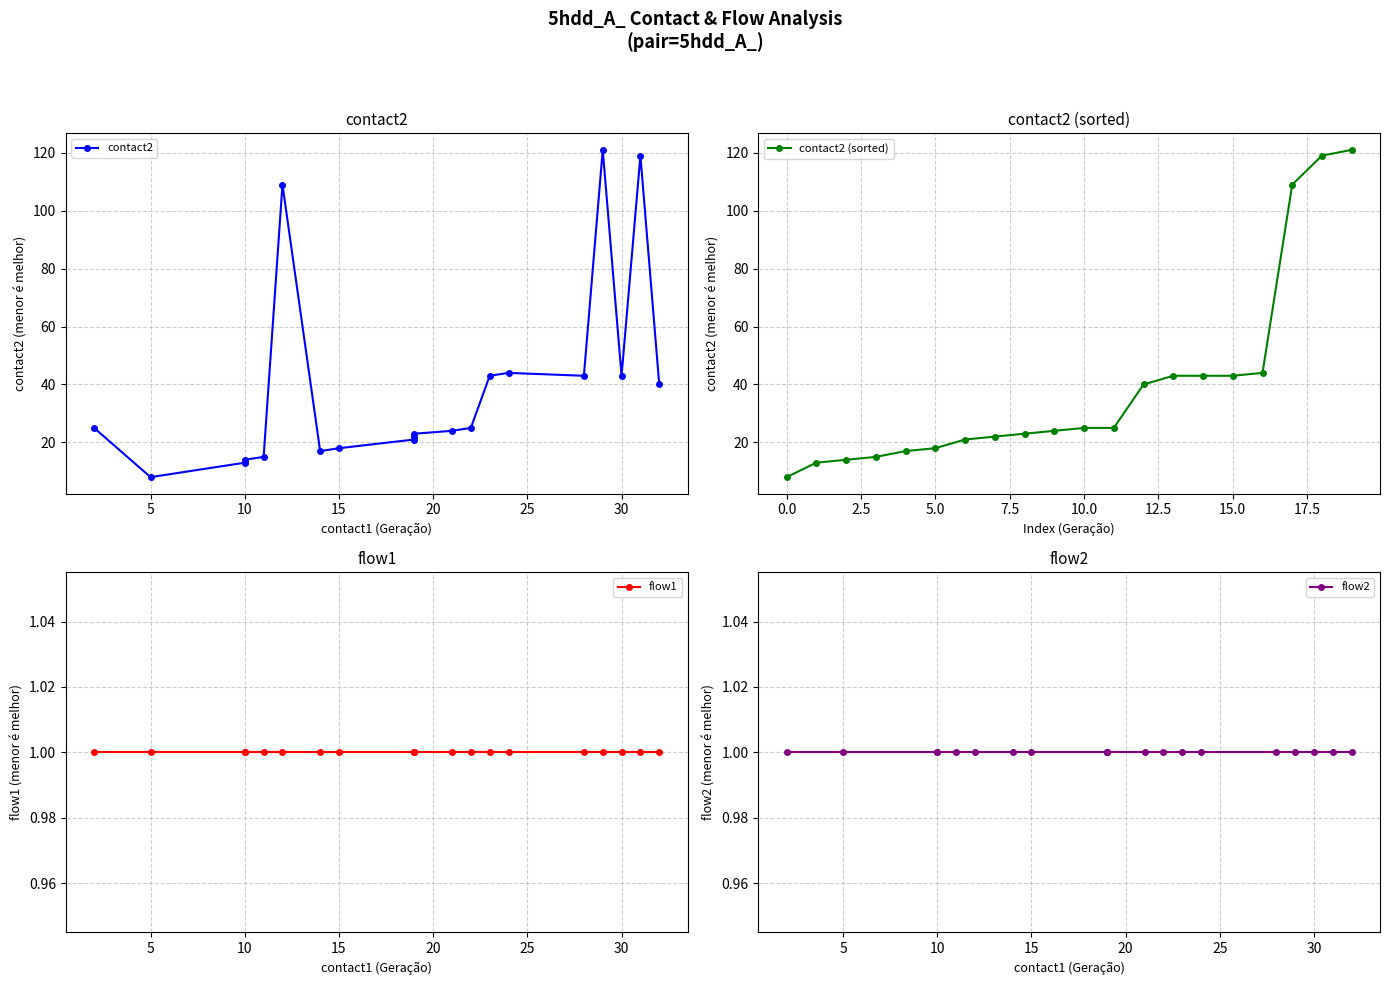

At how many categories does at least one series exceed 105?

5